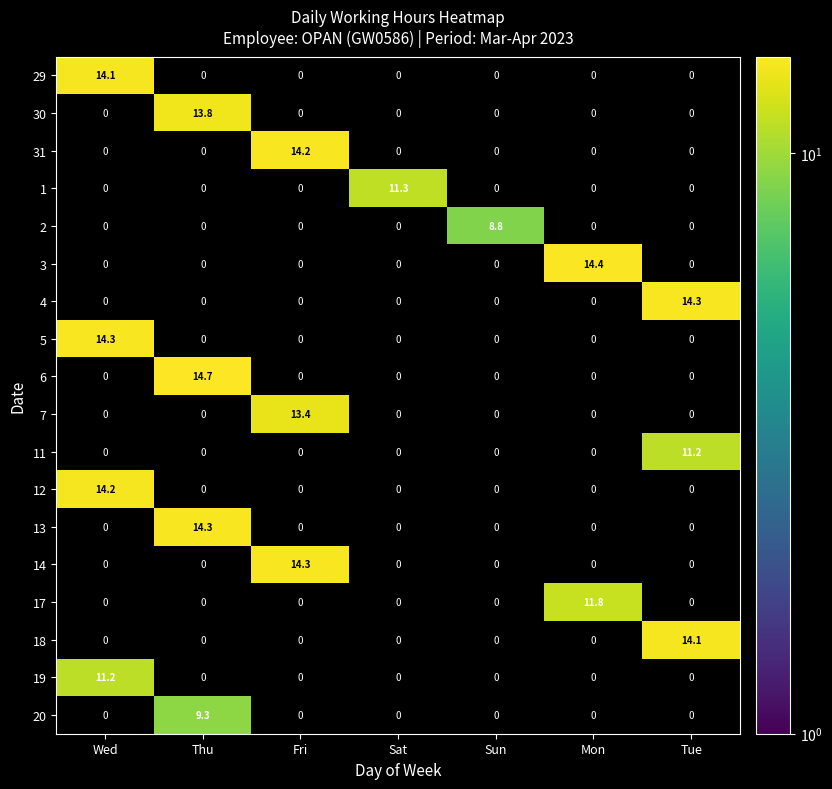

What is the spread (max minus min) of values at Sat?

11.3